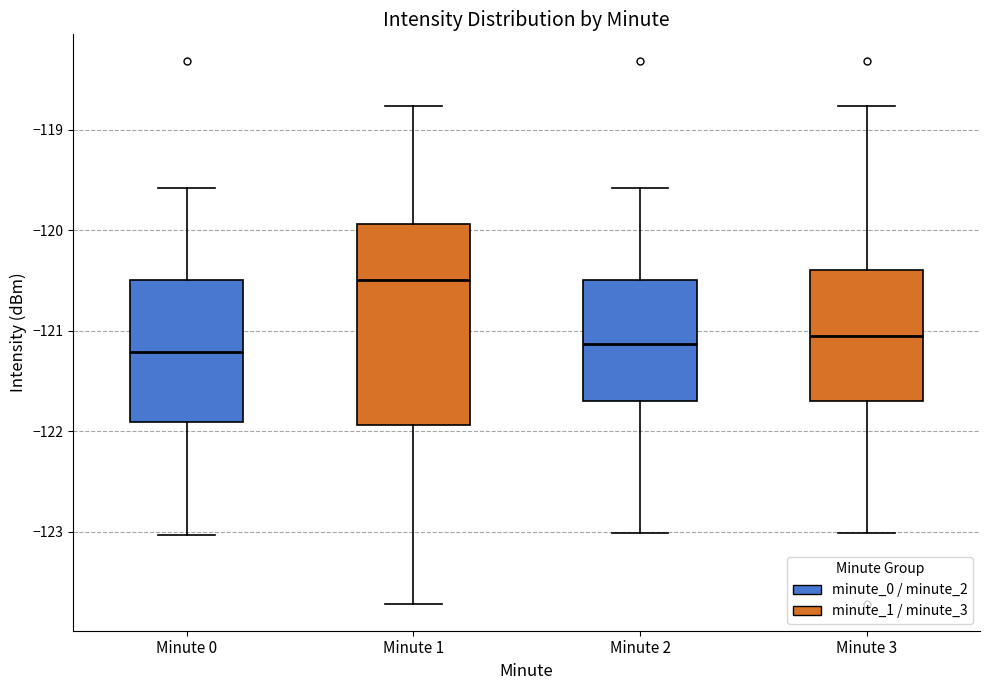

Where does the lower whisker of the box for Minute 1 end on the y-axis? The values are not printed on the chart, so give them approximately, as read against the axis.

-123.7